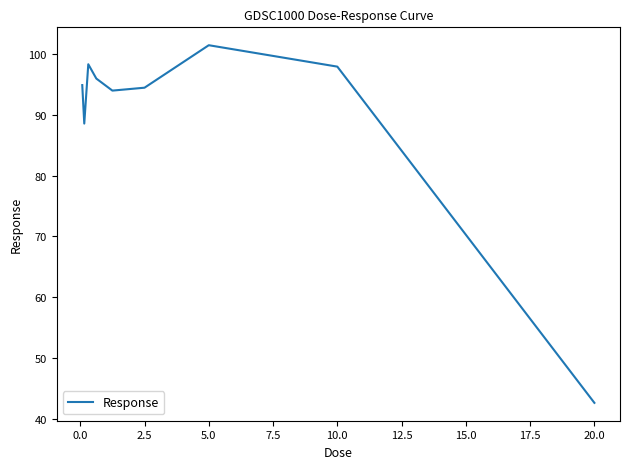

What is the difference between the maximum and minimum values?

58.9